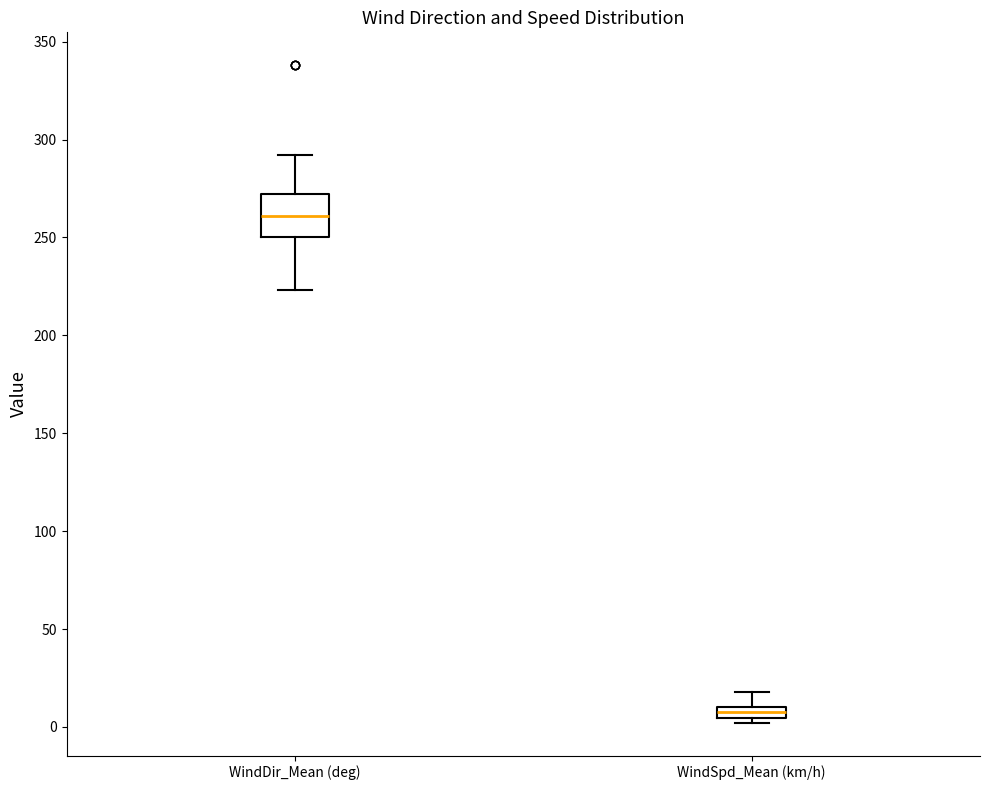

Where is the upper edge of the box for WindDir_Mean (deg) on the y-axis? The values are not printed on the chart, so give them approximately, as read against the axis.

270